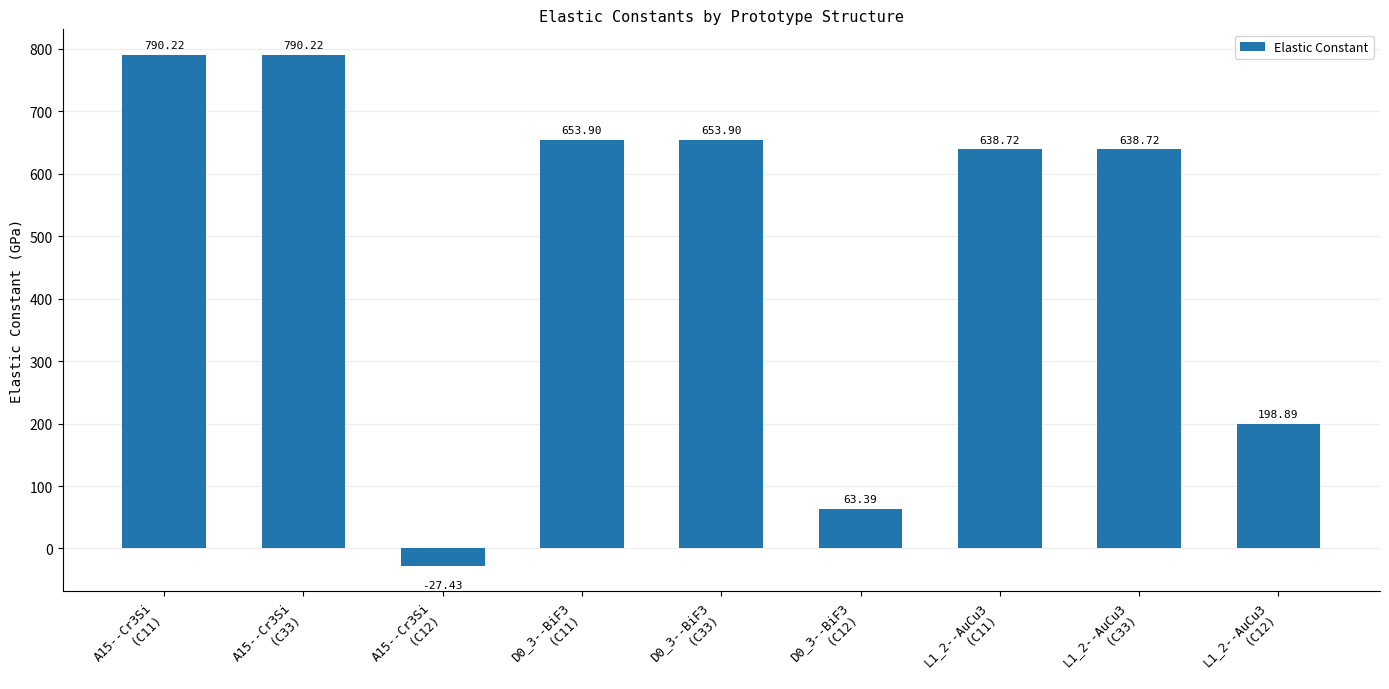

Does the chart contain stacked bars?

No